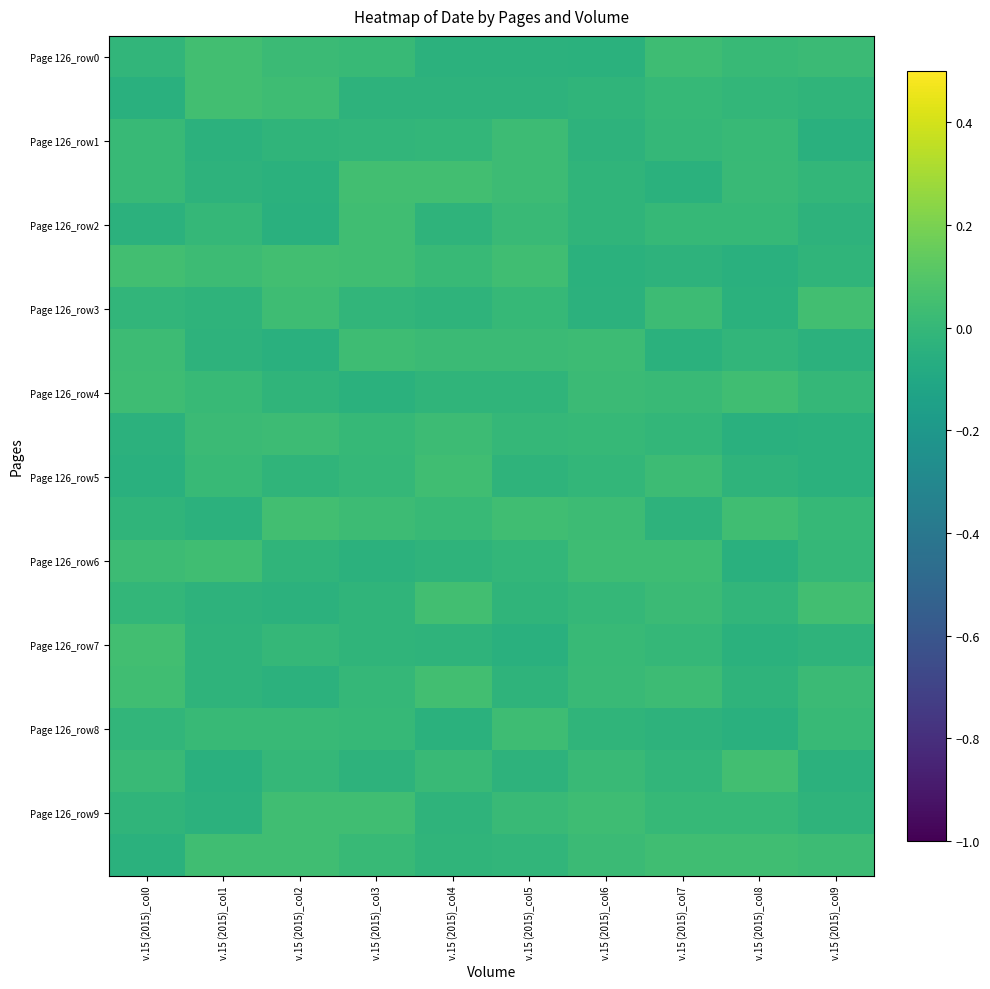

Count the number of data series in this chart.

20